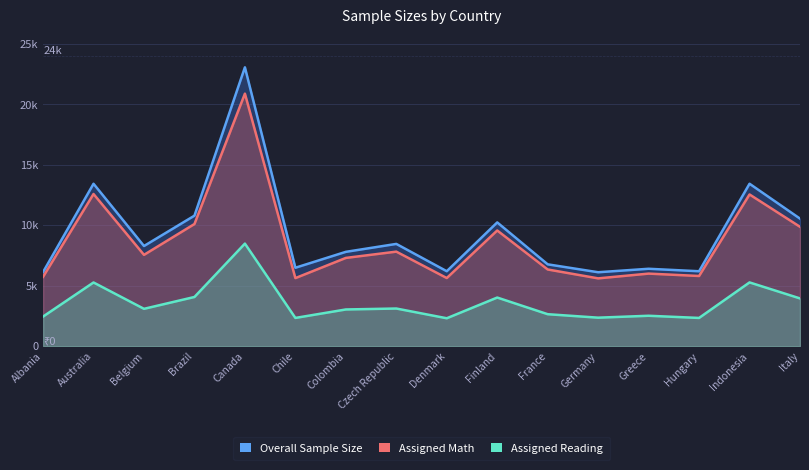

What is the difference between the second highest and minimum values in the Overall Sample Size series?

7323